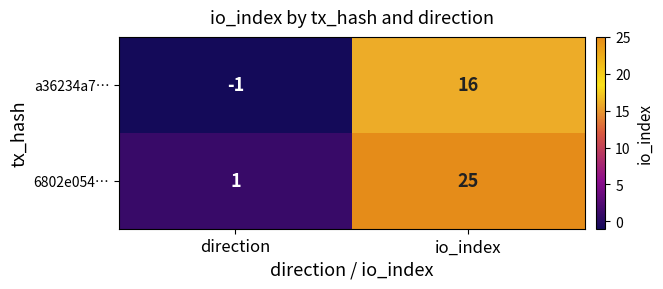

Which series changed the most between direction and io_index?

6802e054…